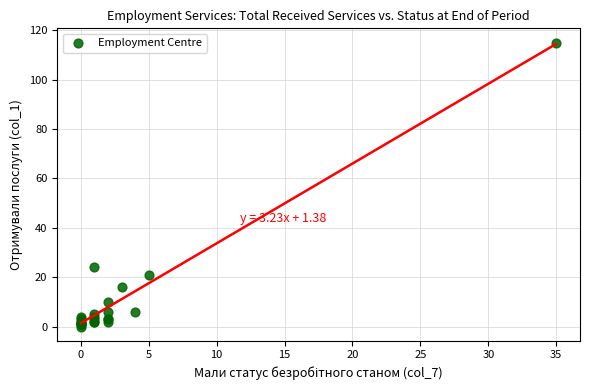

What Y value in the scatter plot is closest to 57?

24